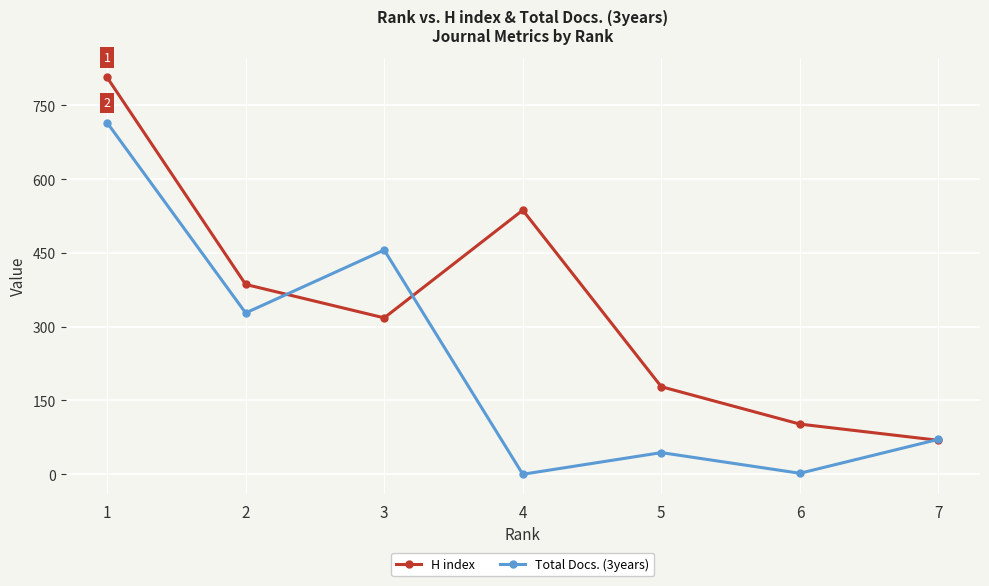

Rank the series by their average value, from lowest to highest.

Total Docs. (3years), H index